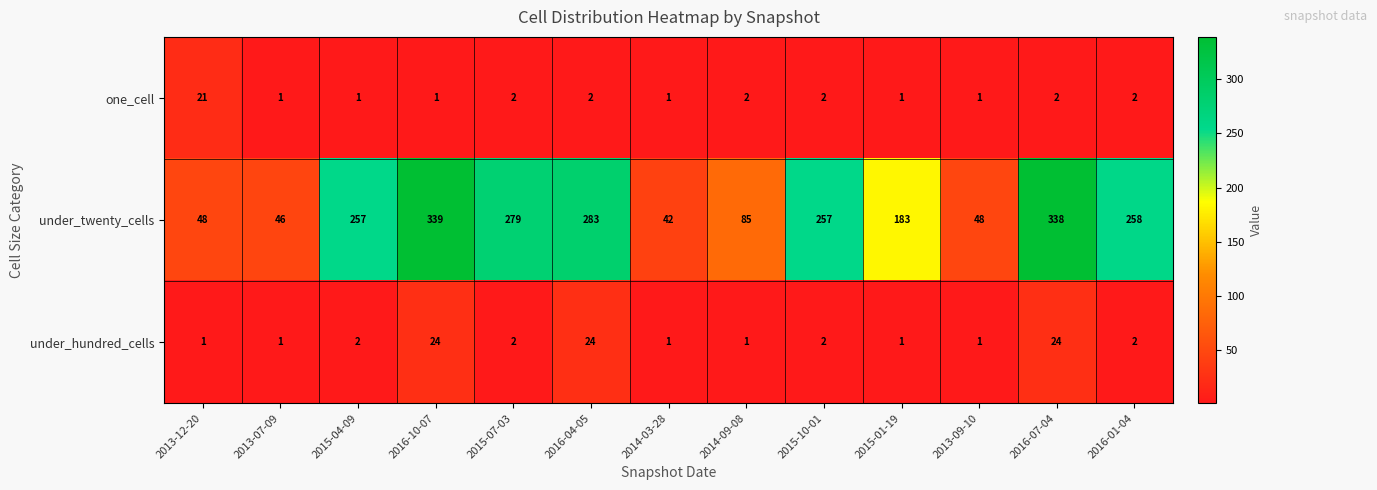

How many categories are shown in the chart?

13